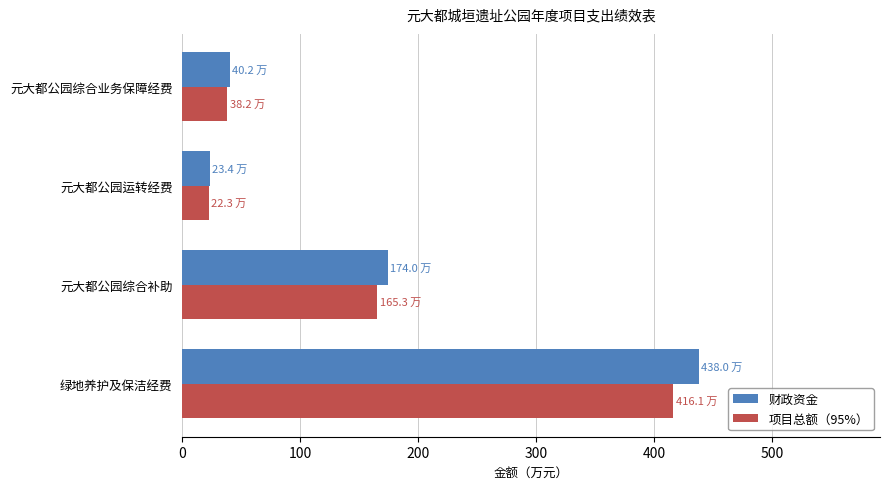

What is the difference between the maximum and minimum values in the 财政资金 series?

414.5